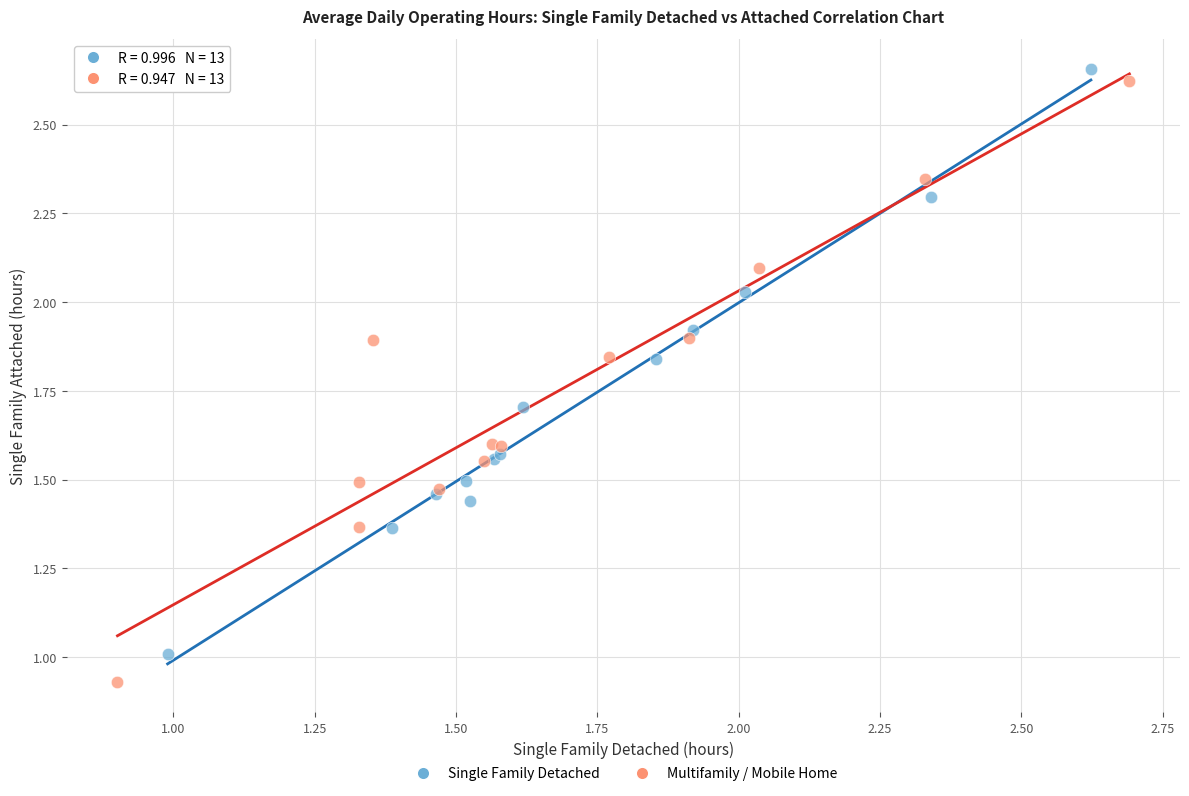

What are all the series names shown in the legend?

Single Family Detached, Multifamily / Mobile Home